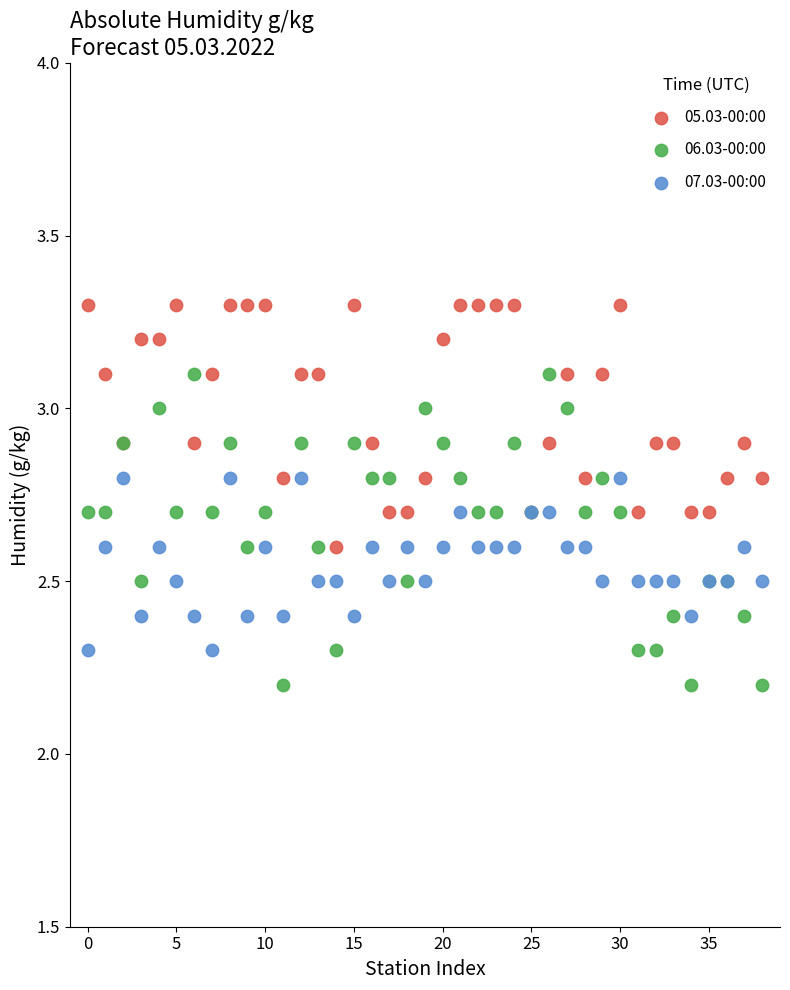

Which series has the largest Y range (max minus min)?

06.03-00:00